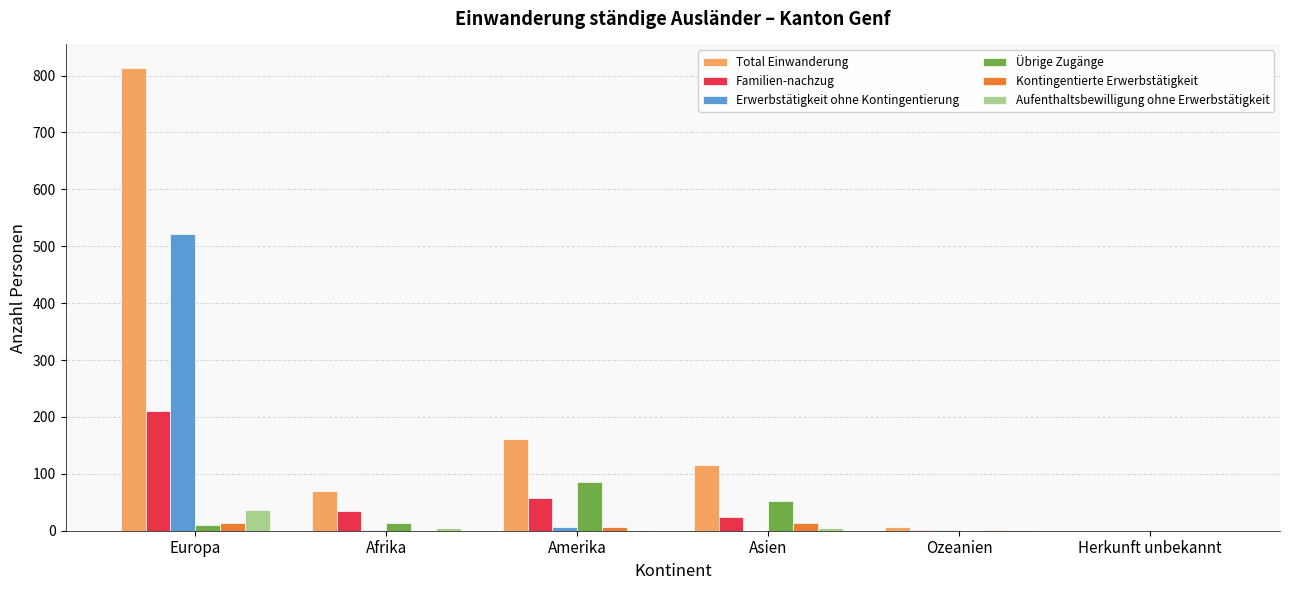

The value of Übrige Zugänge at Ozeanien is 0. True or false?

True